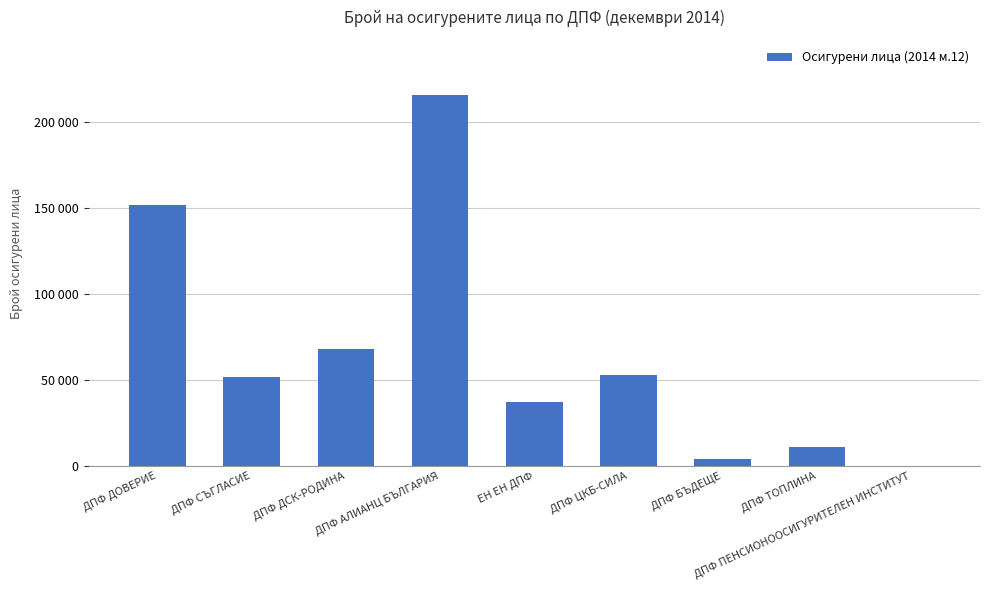

Does the chart contain stacked bars?

No